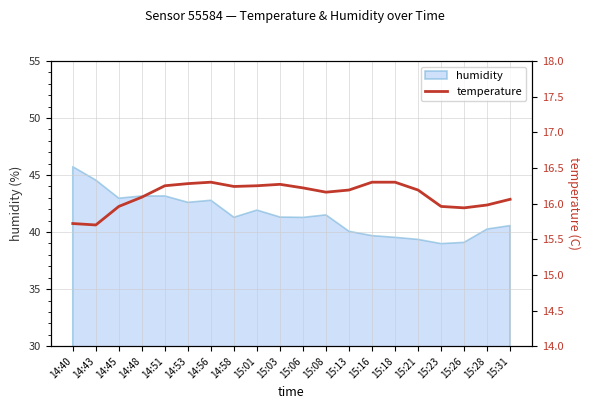

Which category has the highest value in the humidity series?

14:40